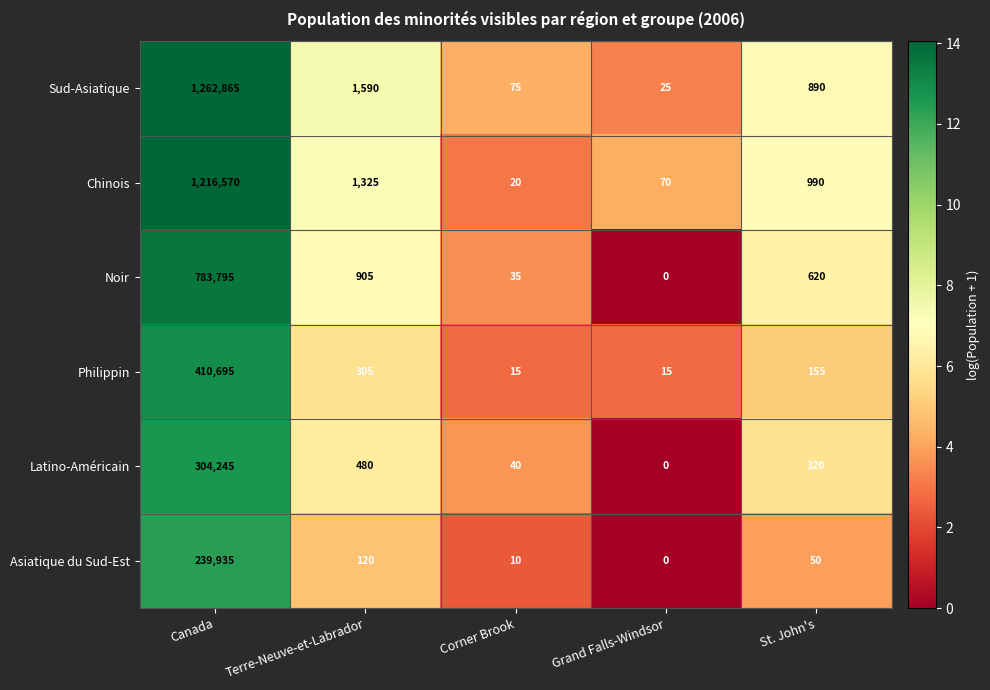

Is it true that Chinois equals 20 at Corner Brook?

True